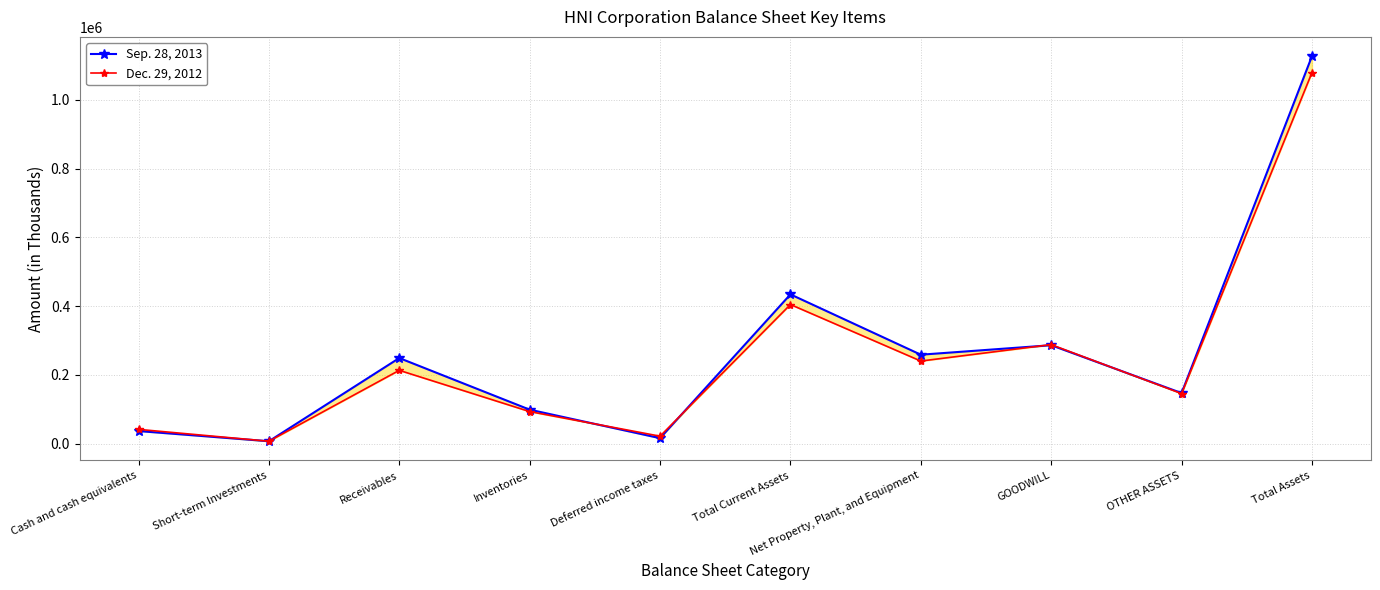

In Dec. 29, 2012, how many points are lower than both neighbors (excluding endpoints)?

4